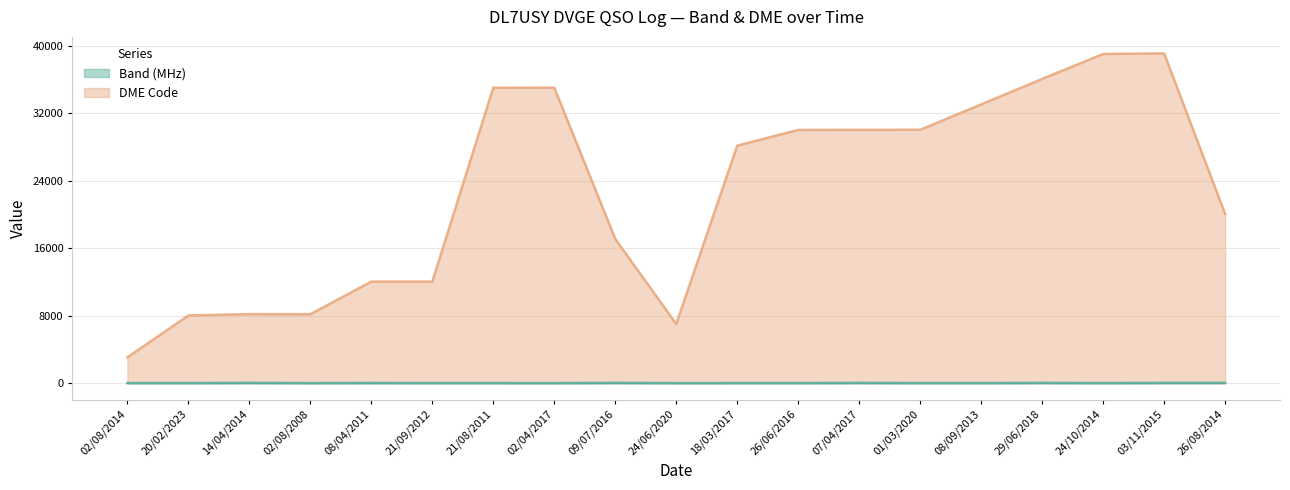

True or false: Band (MHz) and DME Code cross at least once.

False